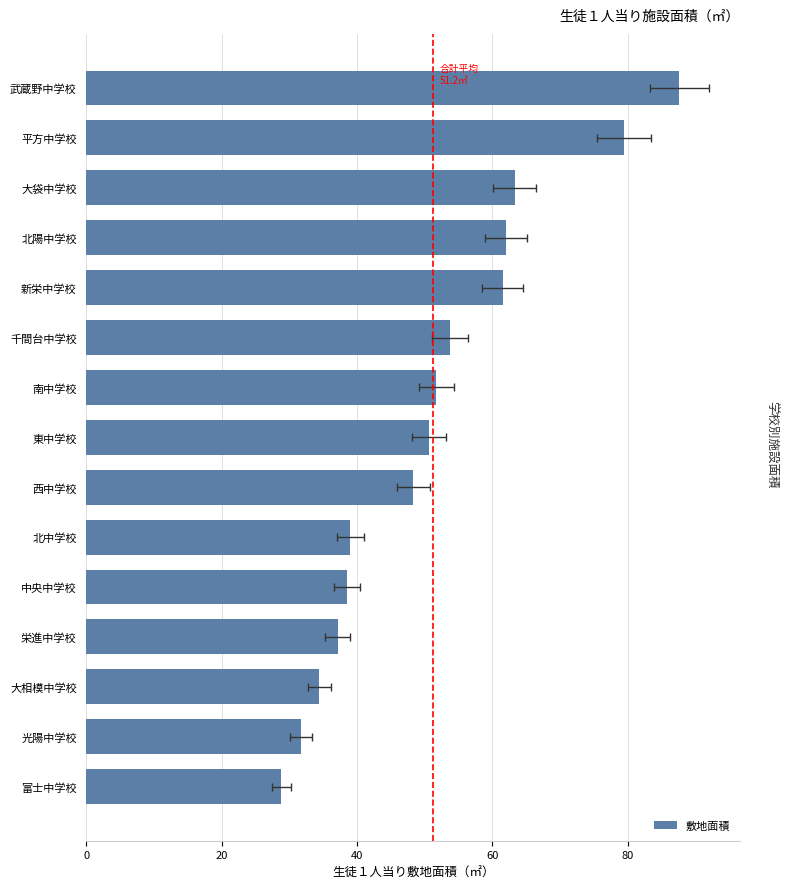

How many categories are shown in the chart?

15